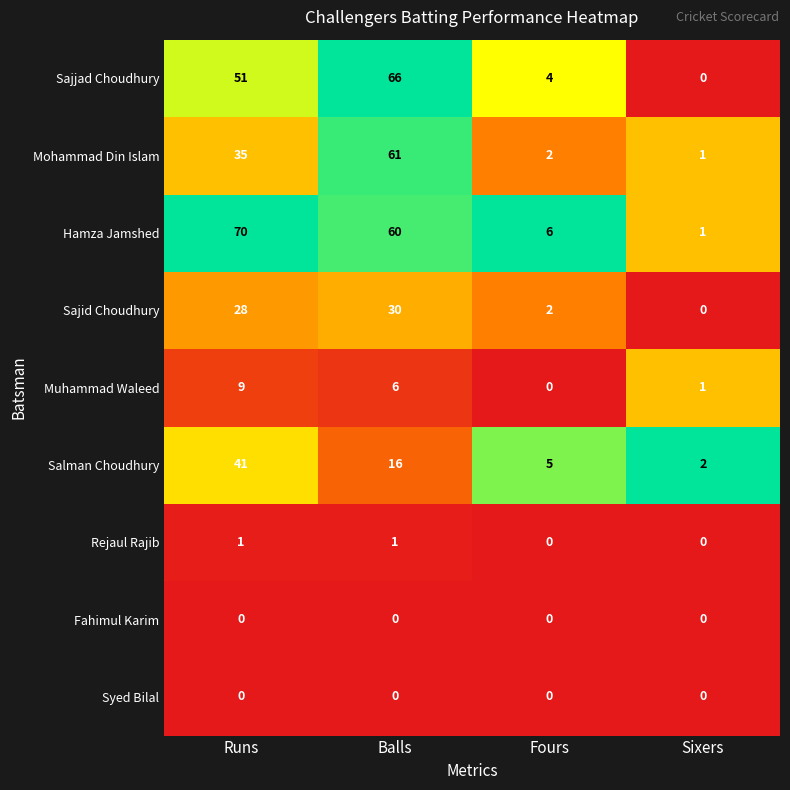

Where is Hamza Jamshed nearest to the value 35?

Balls